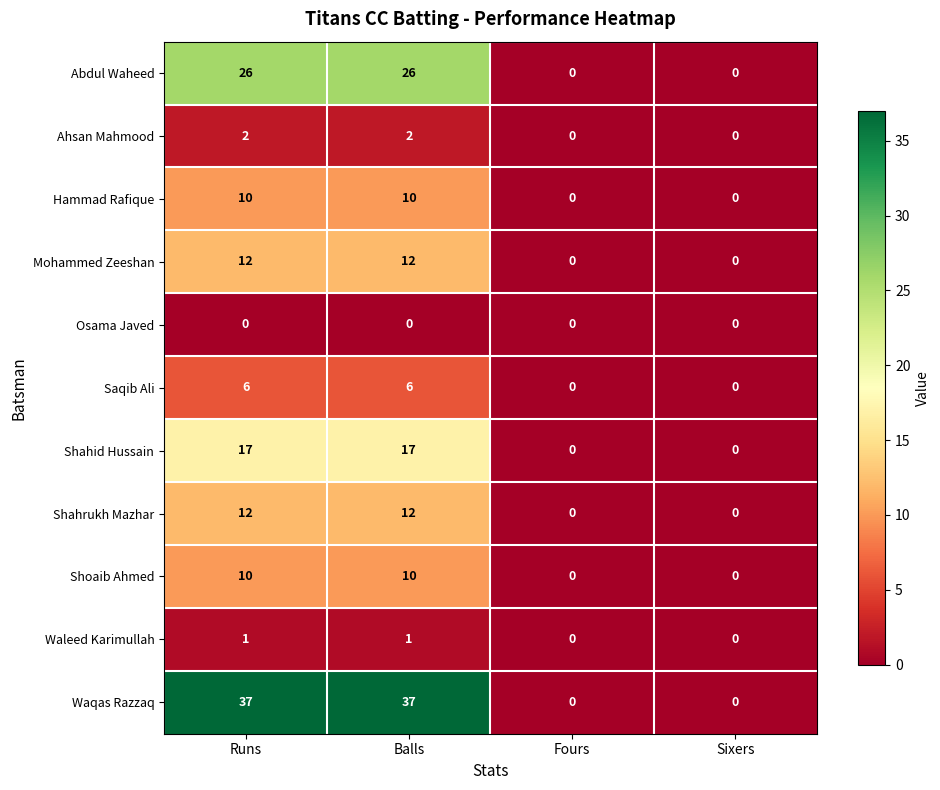

What is the highest value of the Abdul Waheed series?

26